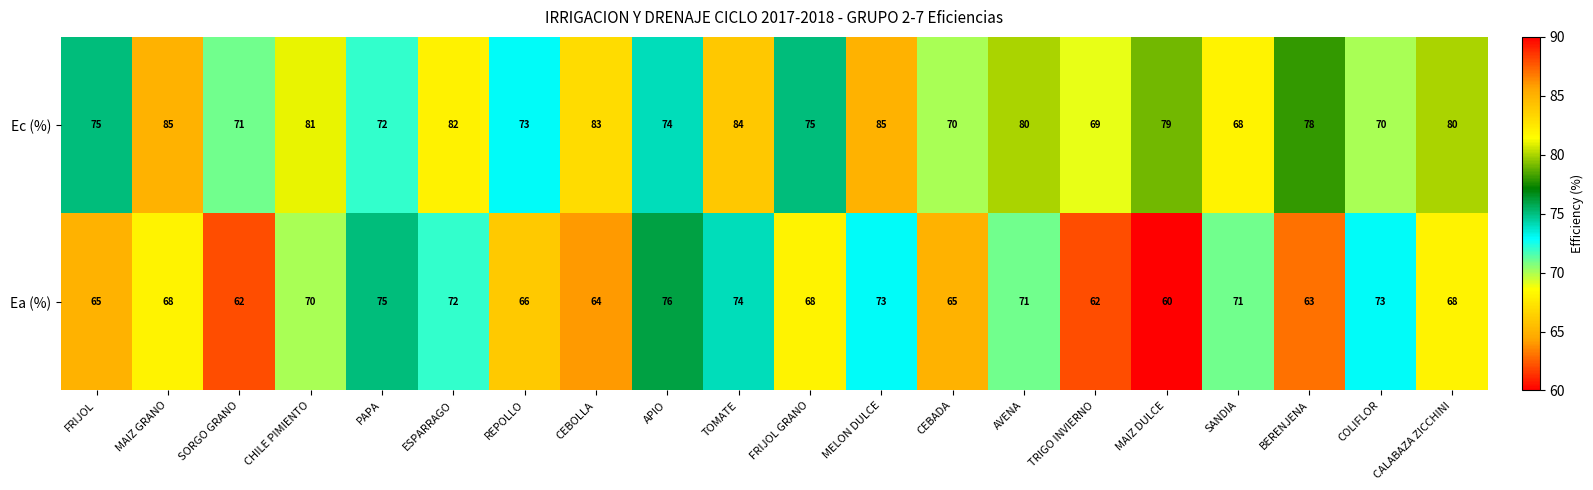

How many categories are shown in the chart?

20